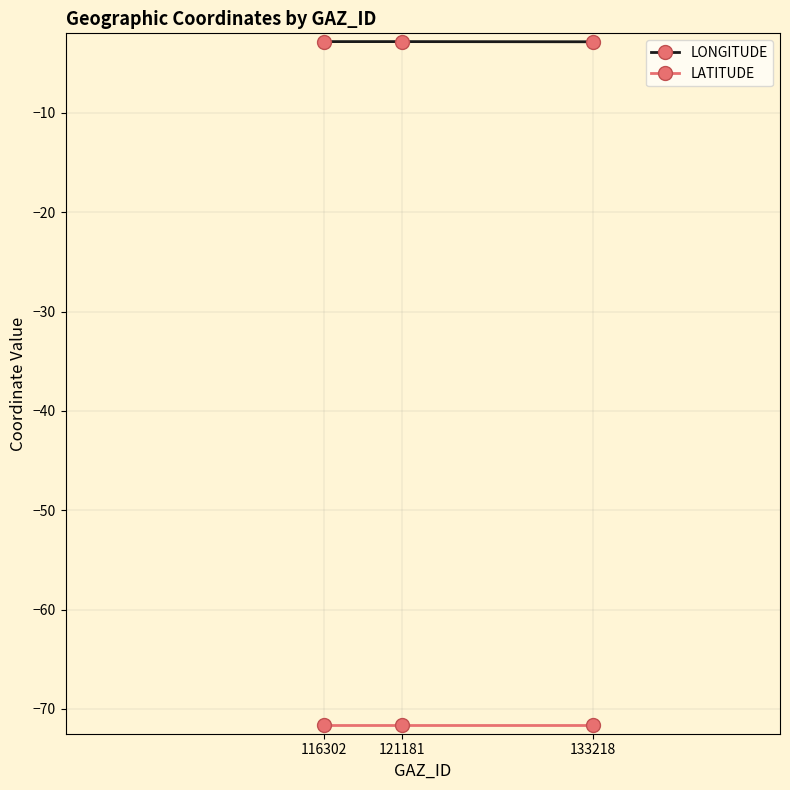

What is the difference between the highest and lowest values at 133218?

68.8